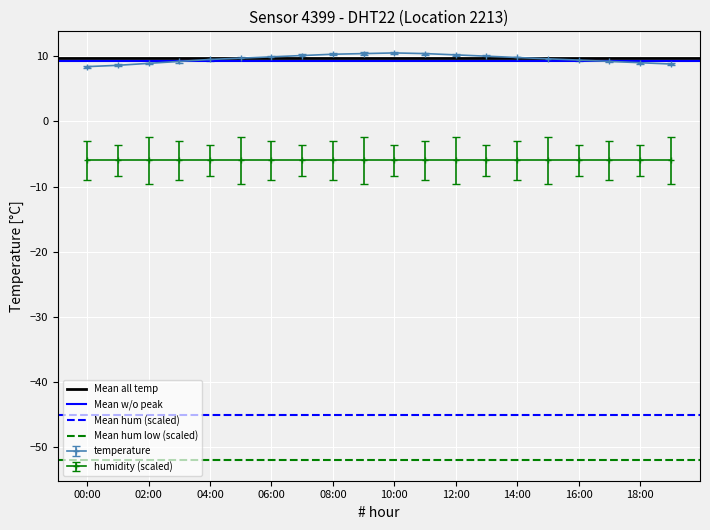

True or false: temperature has a value of 16.9 at 06:00.

False